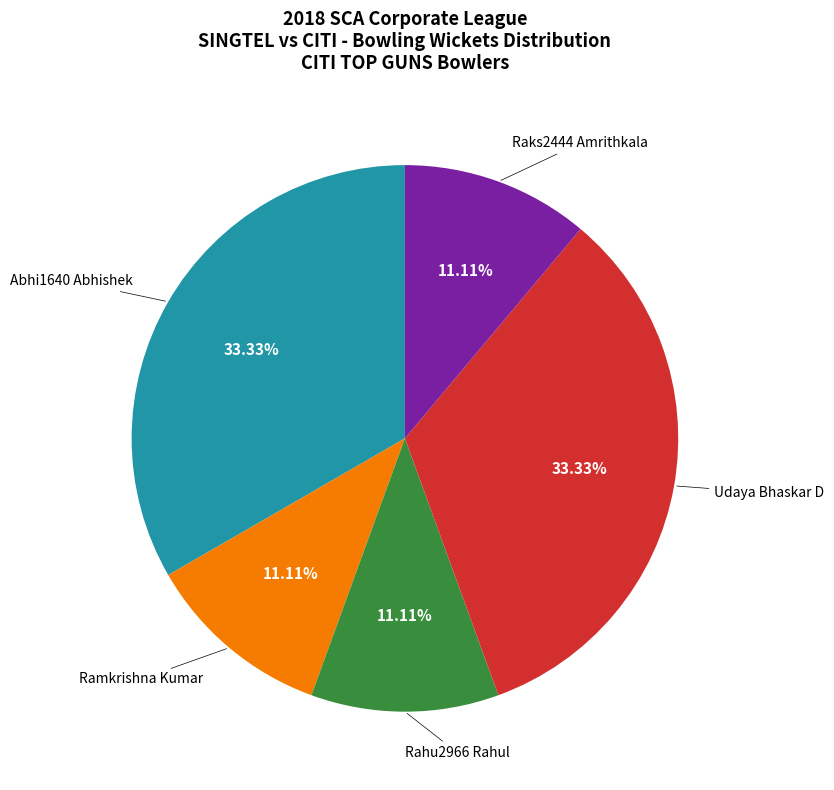

Is there a majority slice in this chart?

No